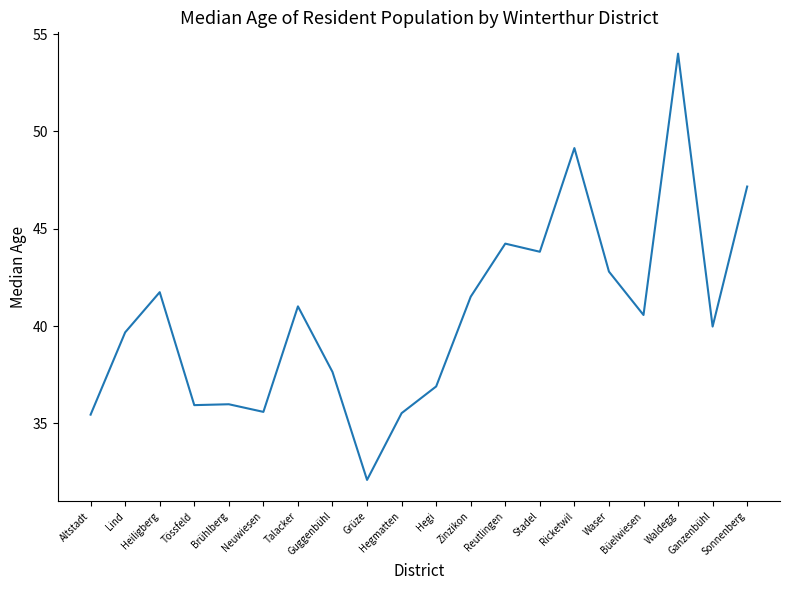

What is the difference between the values at Neuwiesen and Ganzenbühl?

4.4